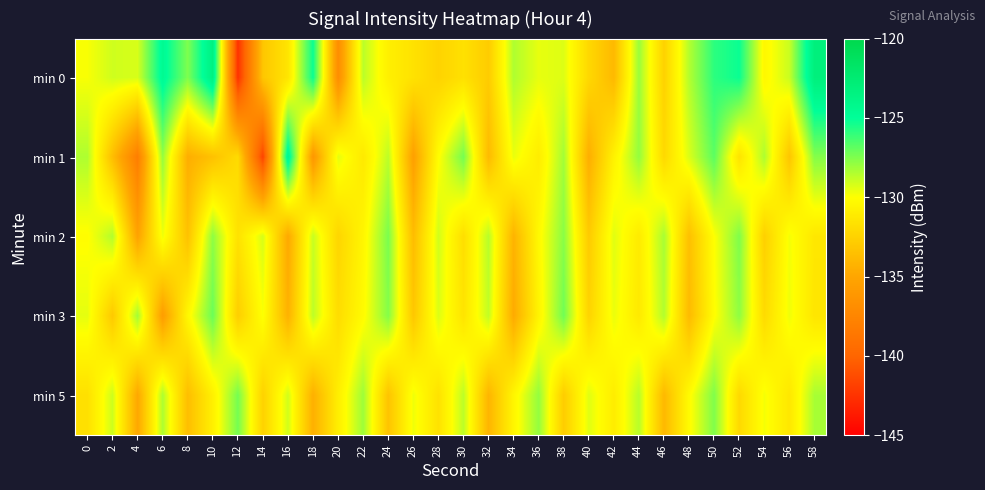

List the series in order of their peak value, lowest first.

min 2, min 5, min 3, min 1, min 0